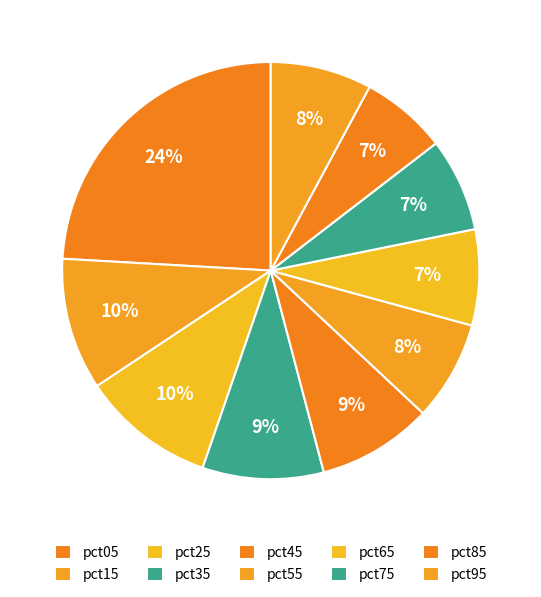

What percentage is the pct55 slice, to the nearest percent?

8%